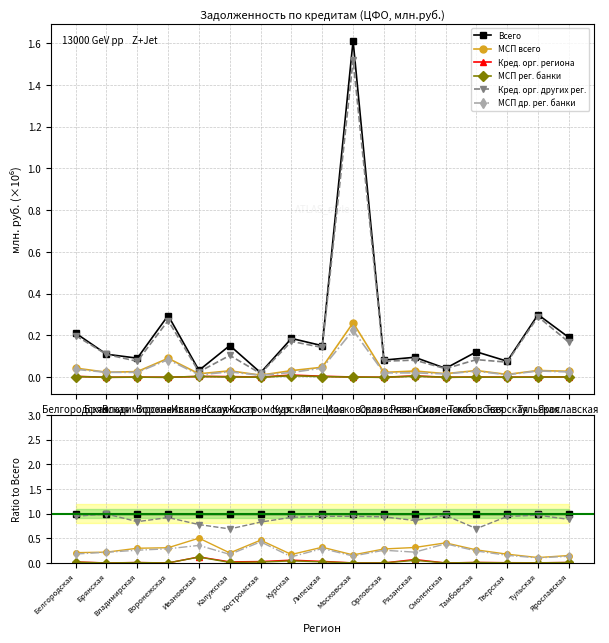

How many categories are shown in the chart?

17